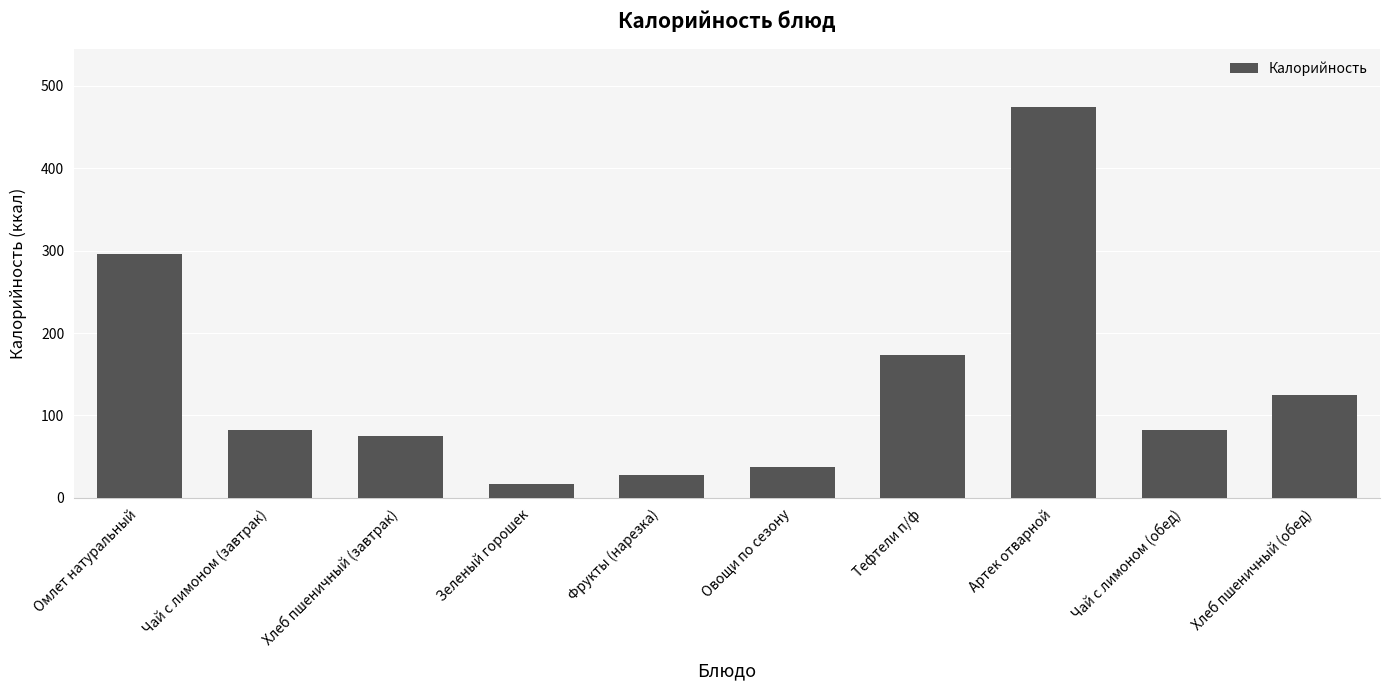

What is the maximum value shown in the chart?

474.0